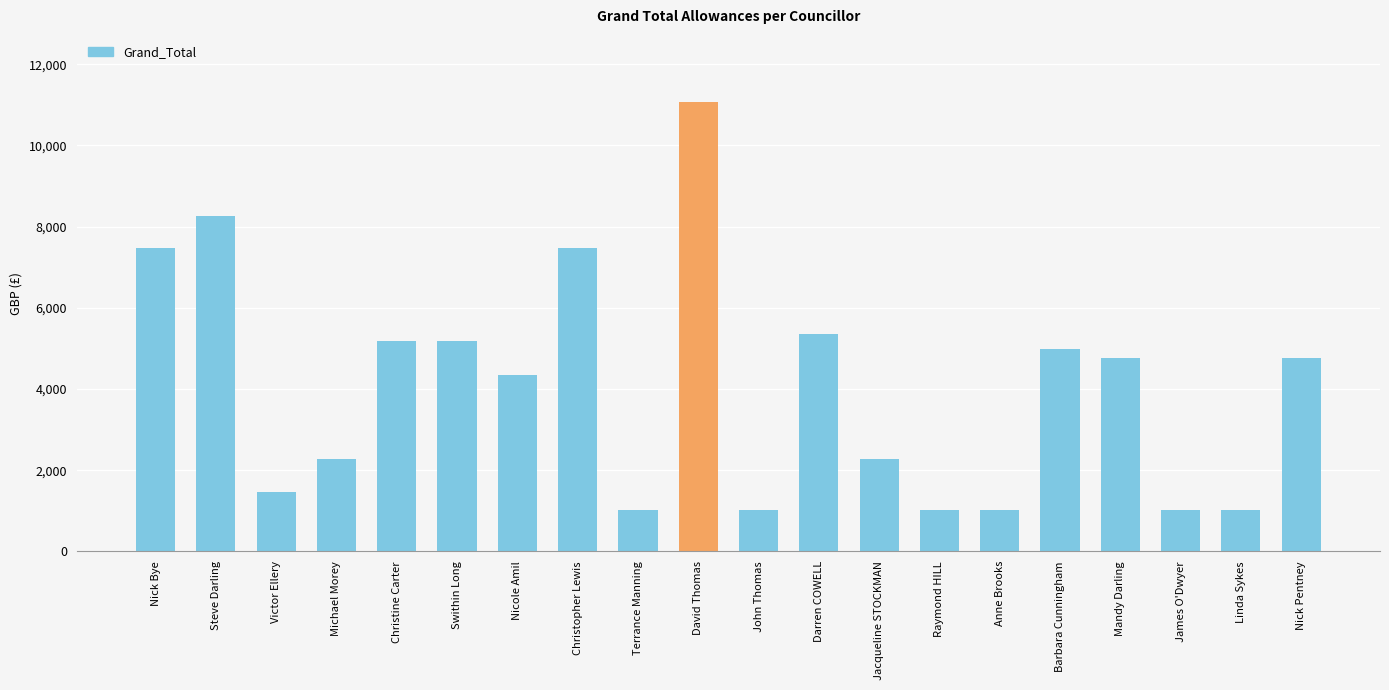

What is the value of the 1st bar from the left?

7484.9